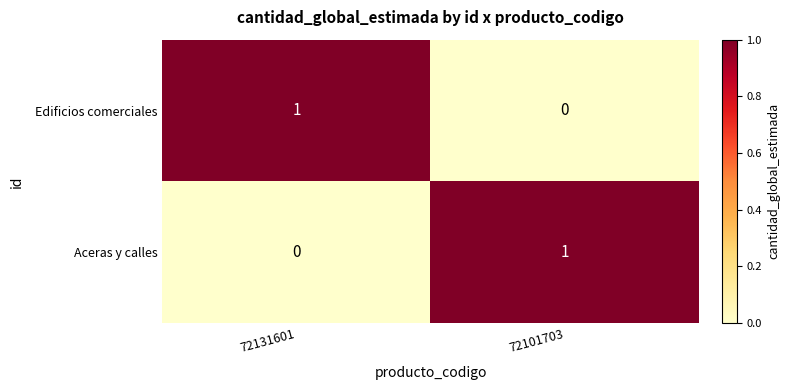

At how many categories does at least one series exceed 0?

2